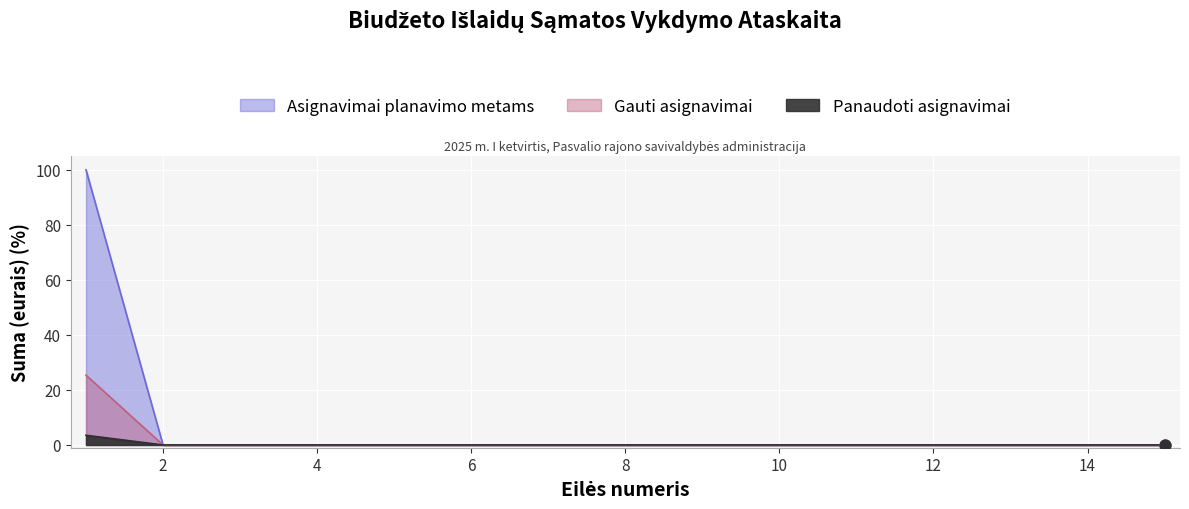

Which series contains the lowest Y value?

Asignavimai planavimo metams